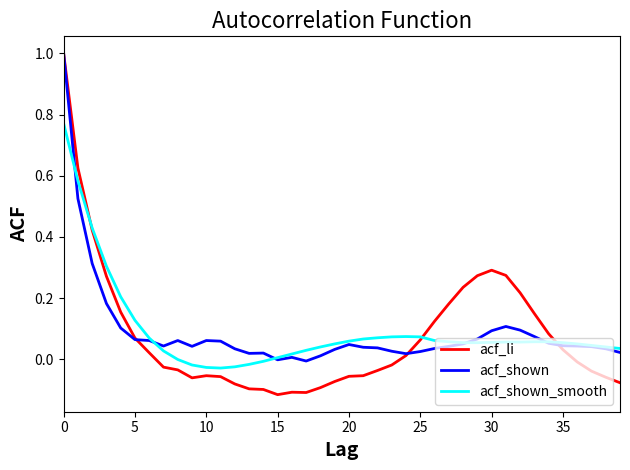

Which series has the largest range (max minus min)?

acf_li